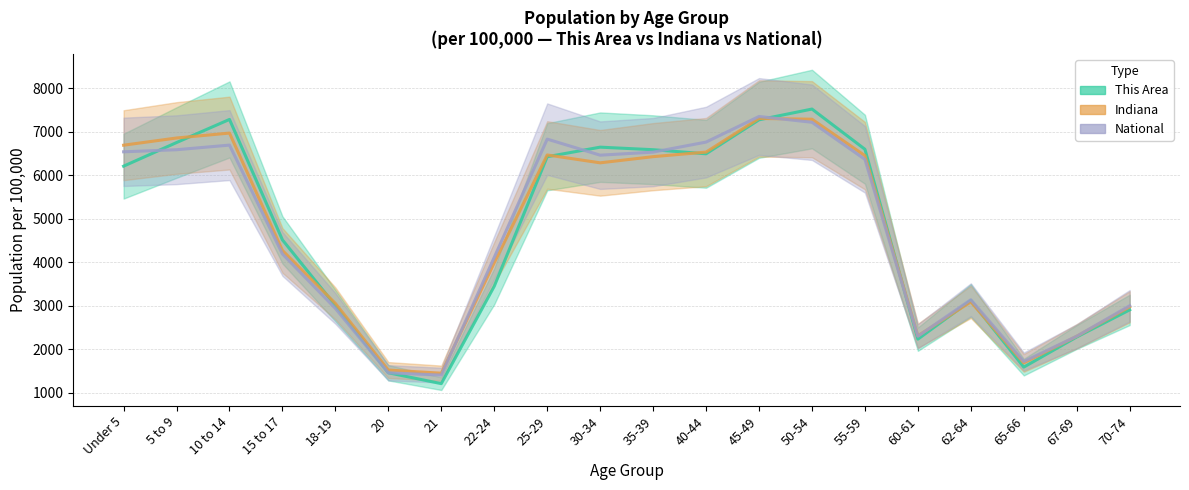

The Indiana series shows 621.8 at 21. True or false?

False